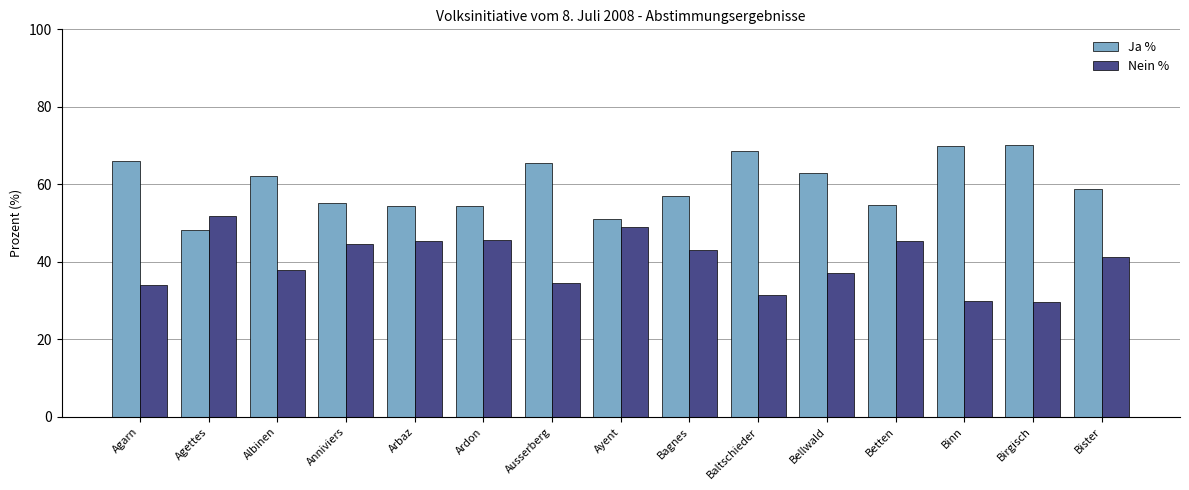

What is the sum of all Ja % values?

899.2